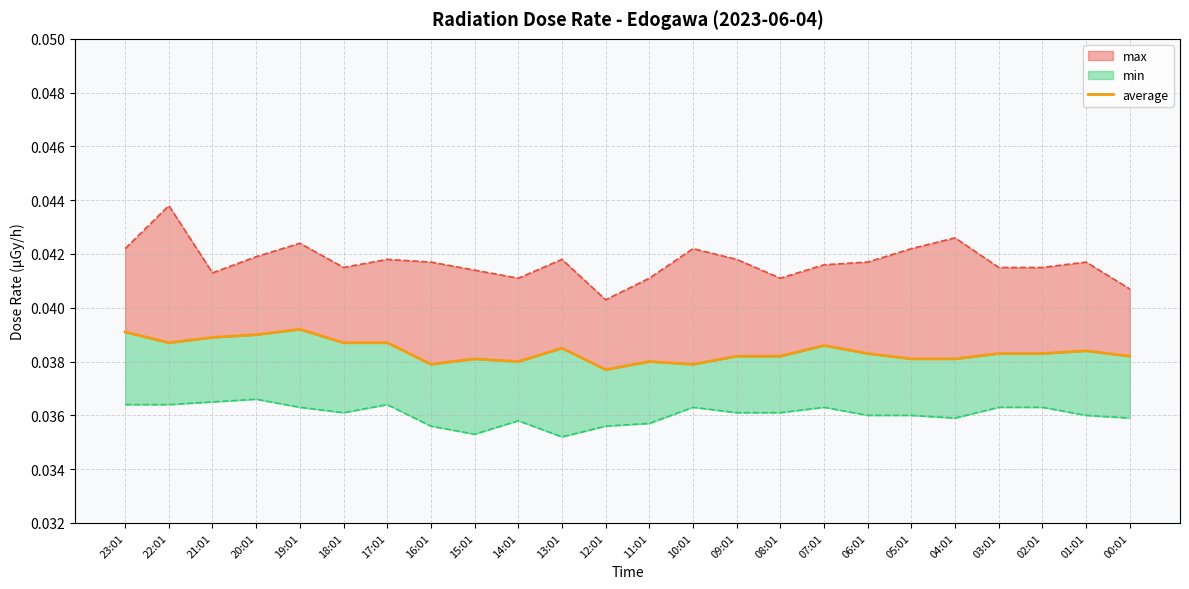

Does the chart display data point markers on the line(s)?

No